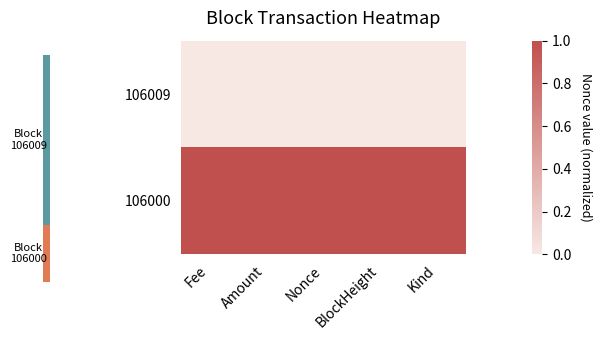

Reading left to right, transcribe all the data shown in this chart.

106009: Fee=0	Amount=0	Nonce=0	BlockHeight=0	Kind=0
106000: Fee=1	Amount=1	Nonce=1	BlockHeight=1	Kind=1